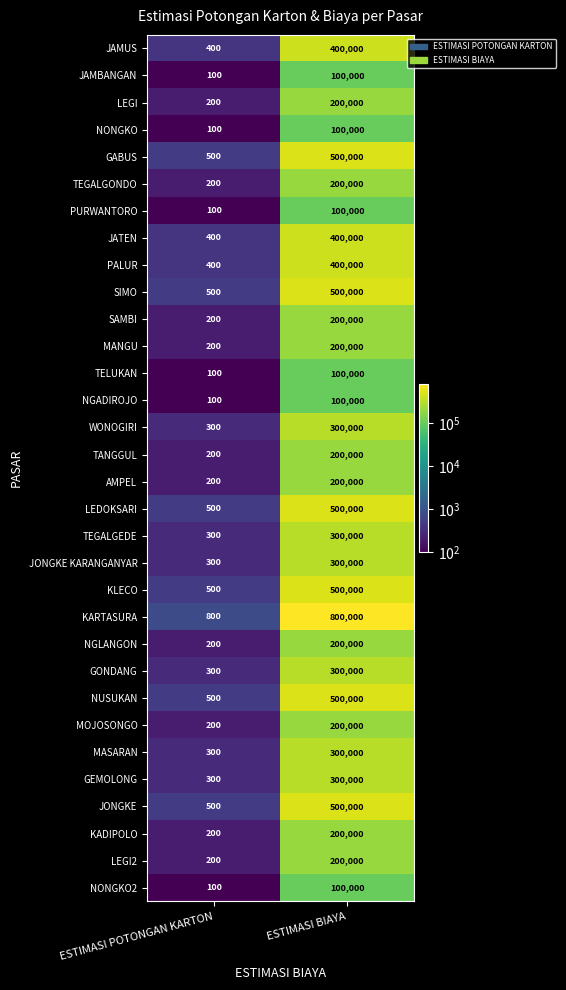

True or false: LEGI2 has a value of 200000 at ESTIMASI BIAYA.

True